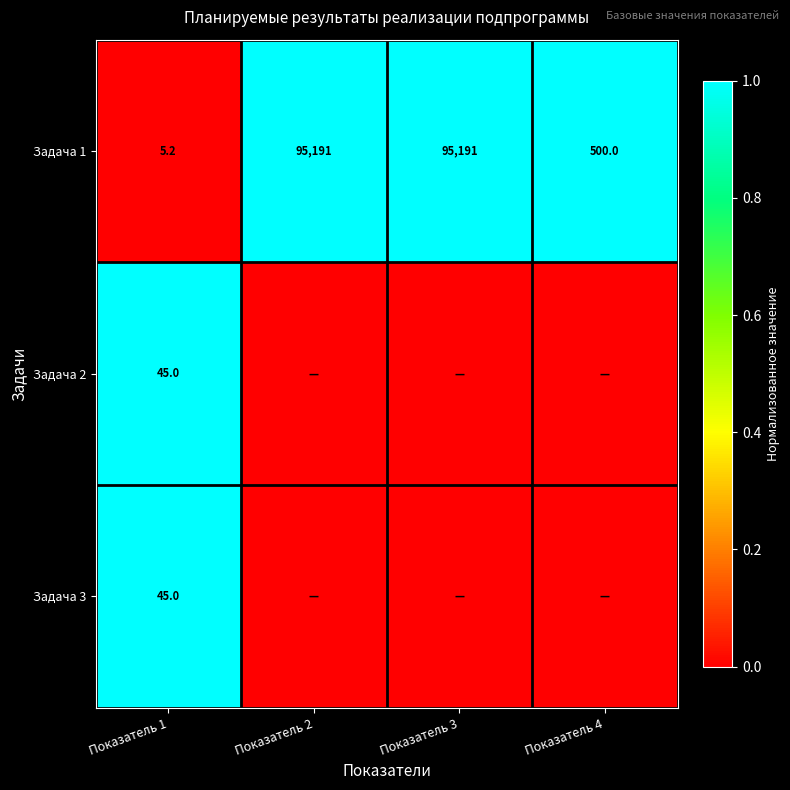

The Задача 3 series shows 0 at Показатель 1. True or false?

False